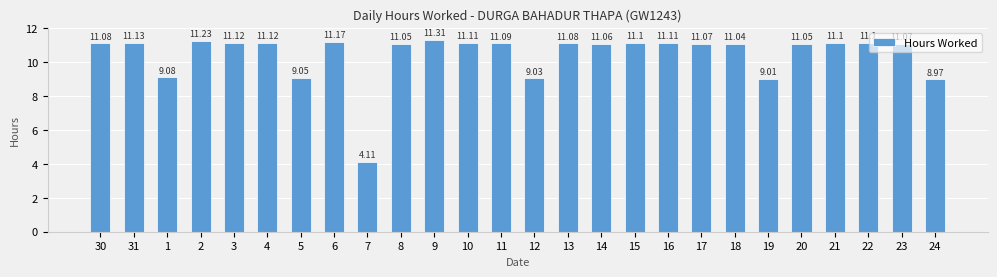

What is the maximum value shown in the chart?

11.3